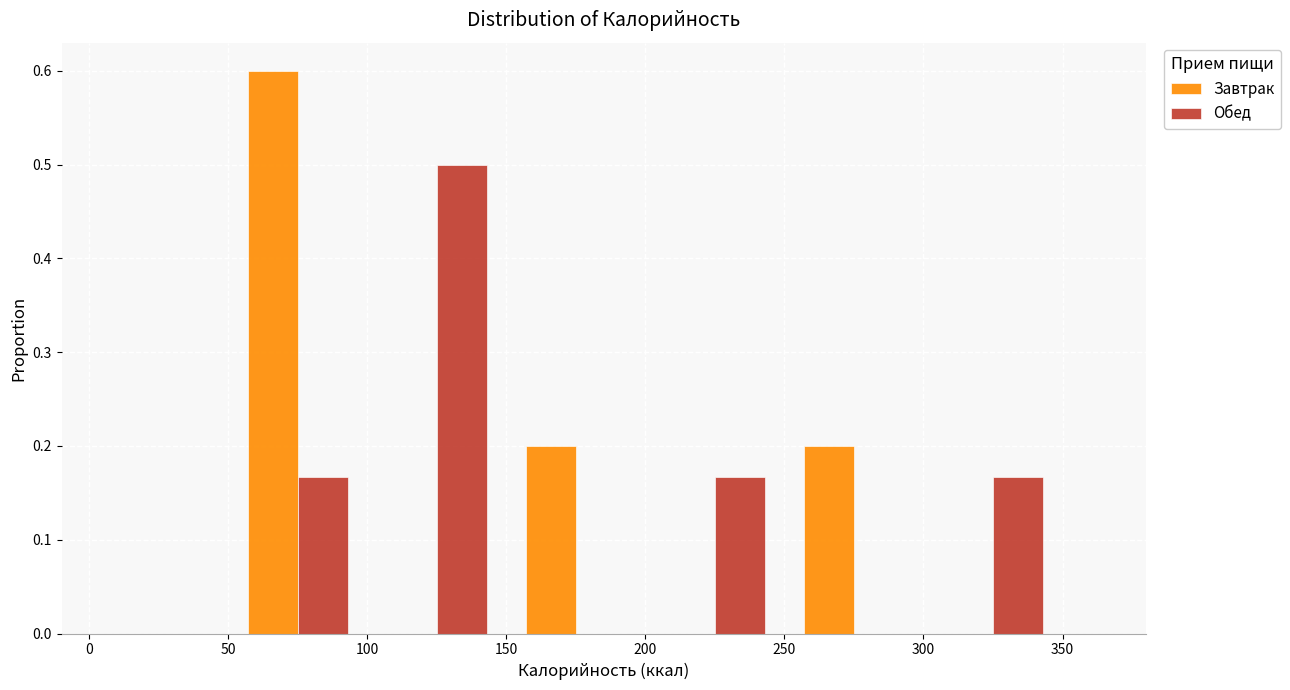

Reading left to right, list every range on the x-axis with the height of the bar of each series over it. The values are not printed on the chart, so give them approximately, as read against the axis.

0 to 50: Завтрак=0	Обед=0
50 to 100: Завтрак=0.60	Обед=0.17
100 to 150: Завтрак=0	Обед=0.50
150 to 200: Завтрак=0.20	Обед=0
200 to 250: Завтрак=0	Обед=0.17
250 to 300: Завтрак=0.20	Обед=0
300 to 350: Завтрак=0	Обед=0.17